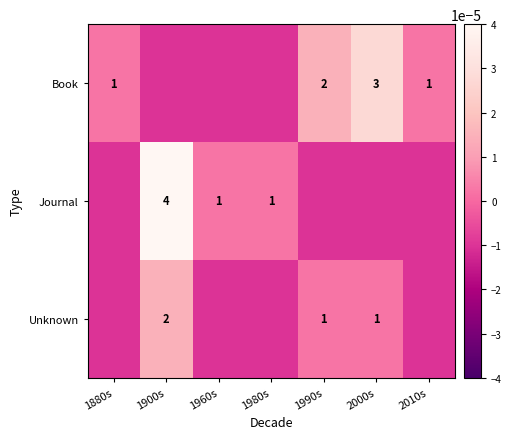

The Book series shows 1.0 at 2010s. True or false?

True